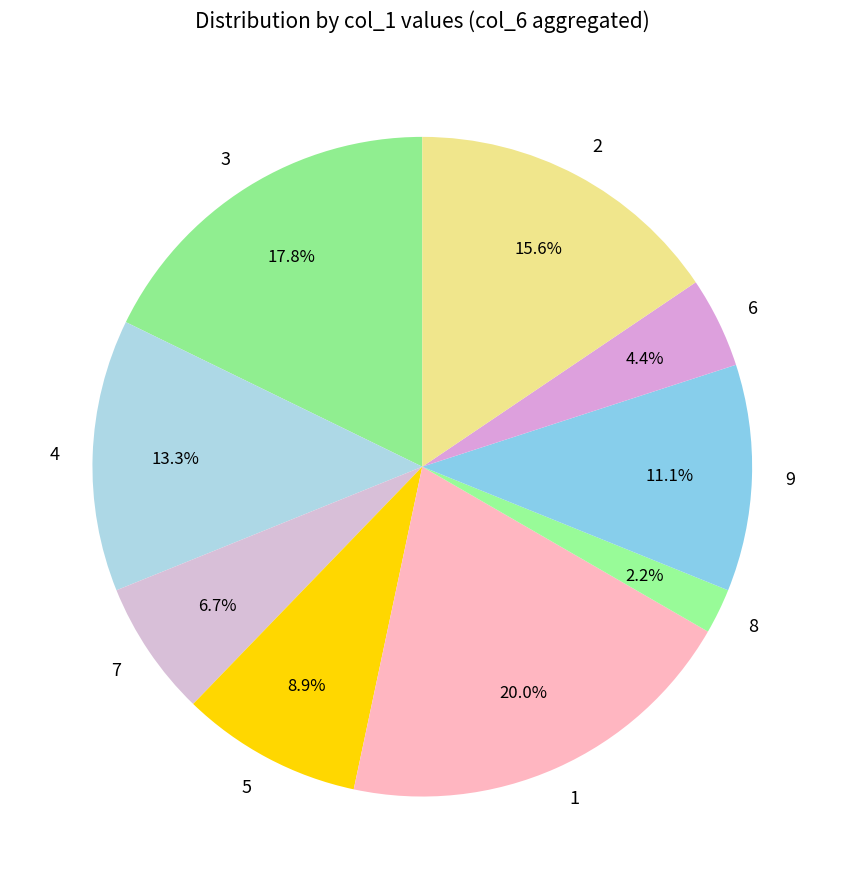

Which slice is the smallest?

8